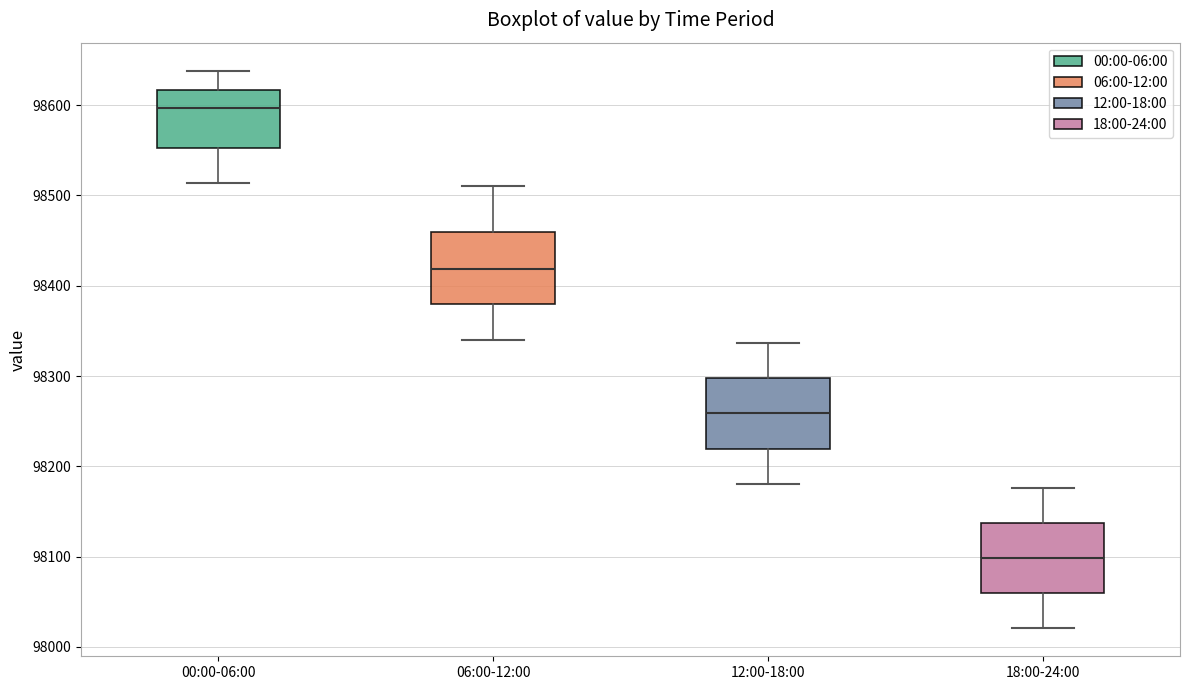

Which box has the highest median line?

00:00-06:00